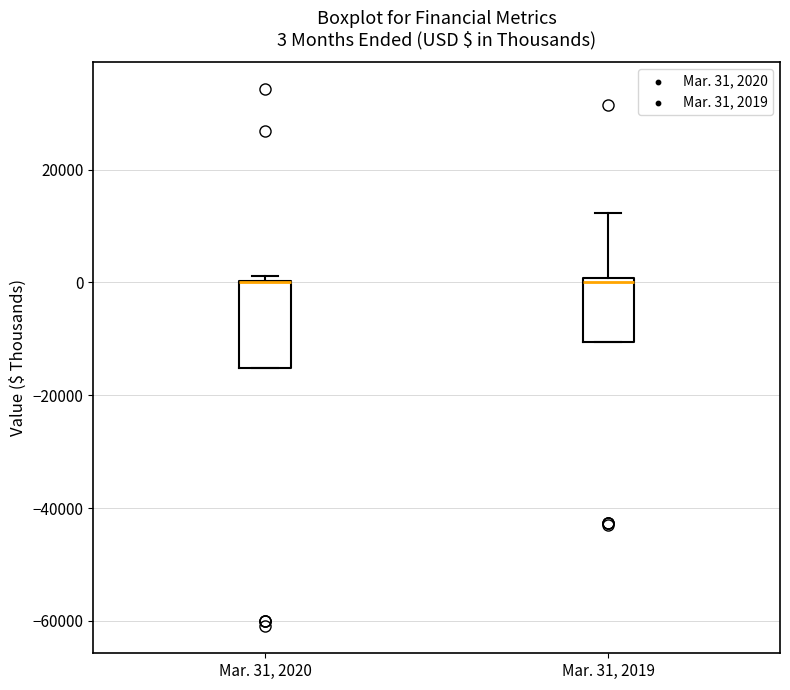

Comparing the boxes themselves (not the whiskers), which one is the tallest?

Mar. 31, 2020